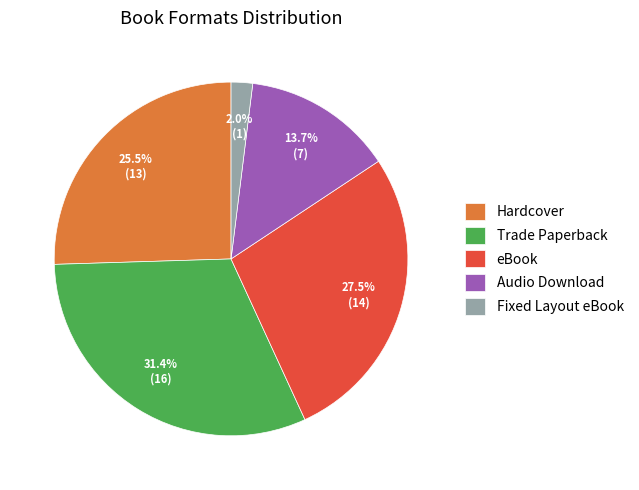

What percentage is the Audio Download slice, to the nearest percent?

14%